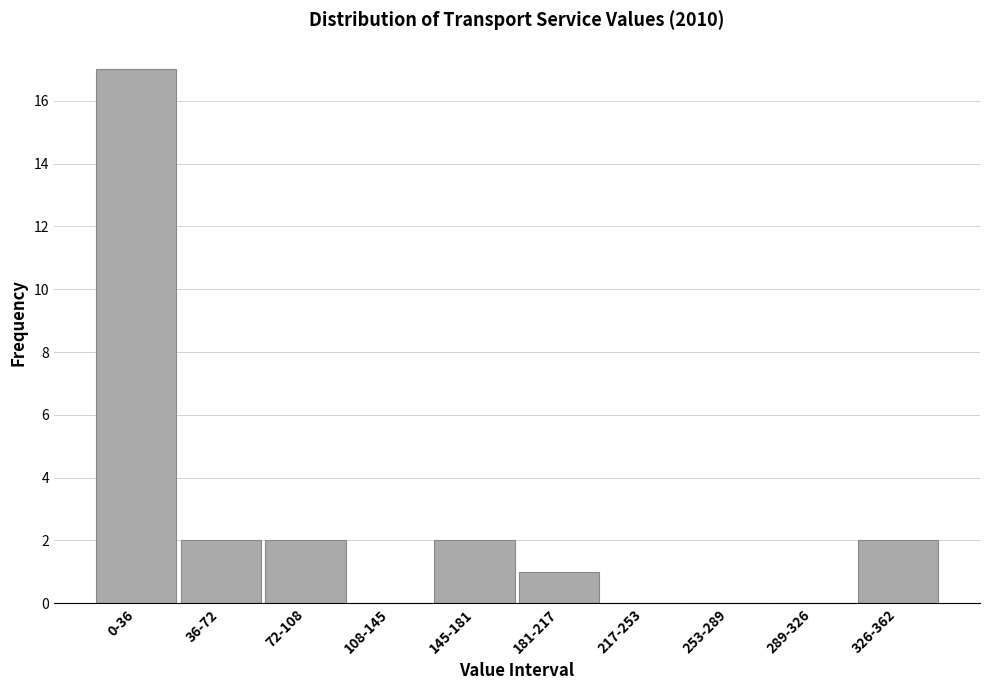

Reading left to right, extract all data points from this chart.

0-36=17	36-72=2	72-108=2	108-145=0	145-181=2	181-217=1	217-253=0	253-289=0	289-326=0	326-362=2